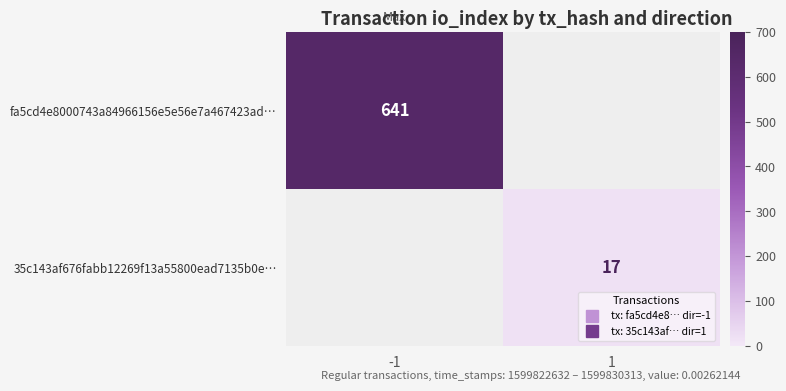

Which label corresponds to the smallest value in the chart?

1